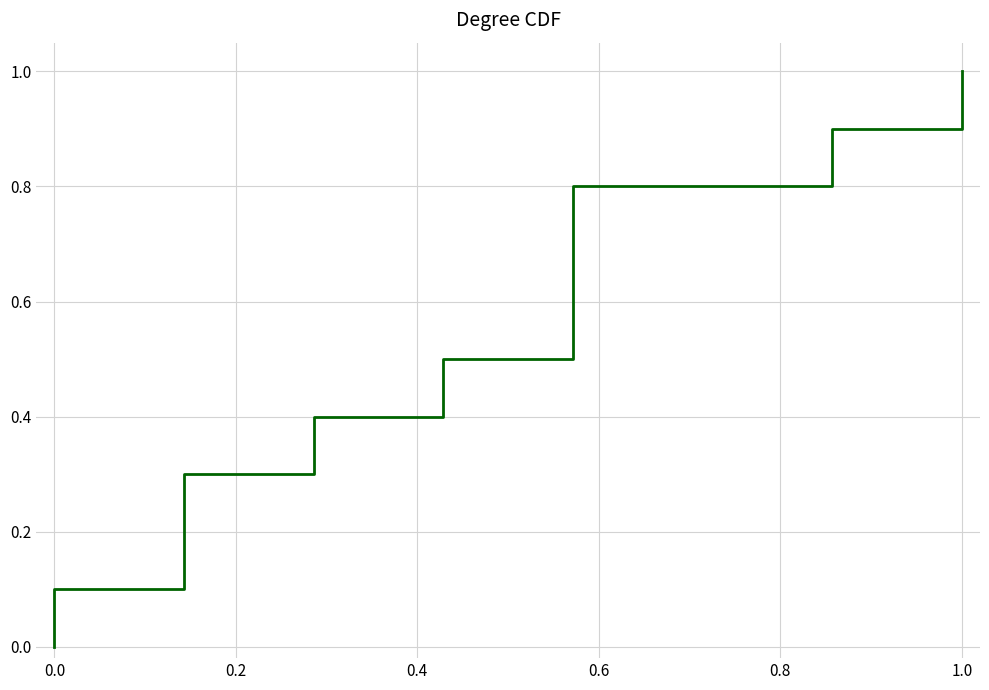

What is the value of the 4th point from the left?

0.3